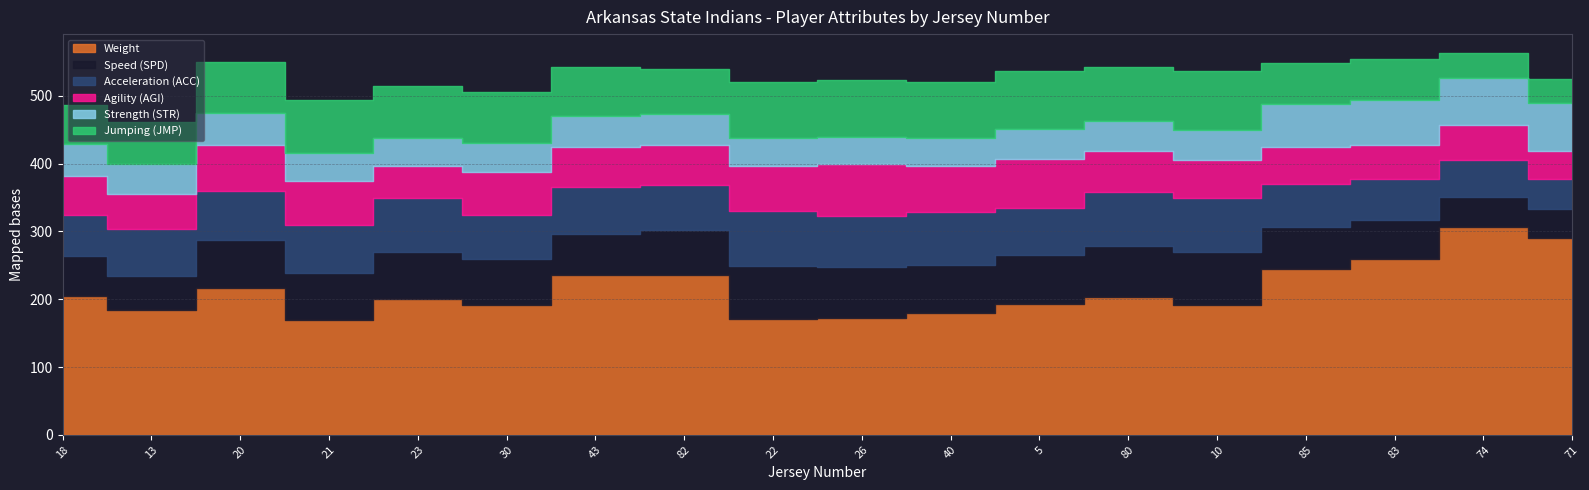

How many interior local valleys does the Speed (SPD) series have?

3